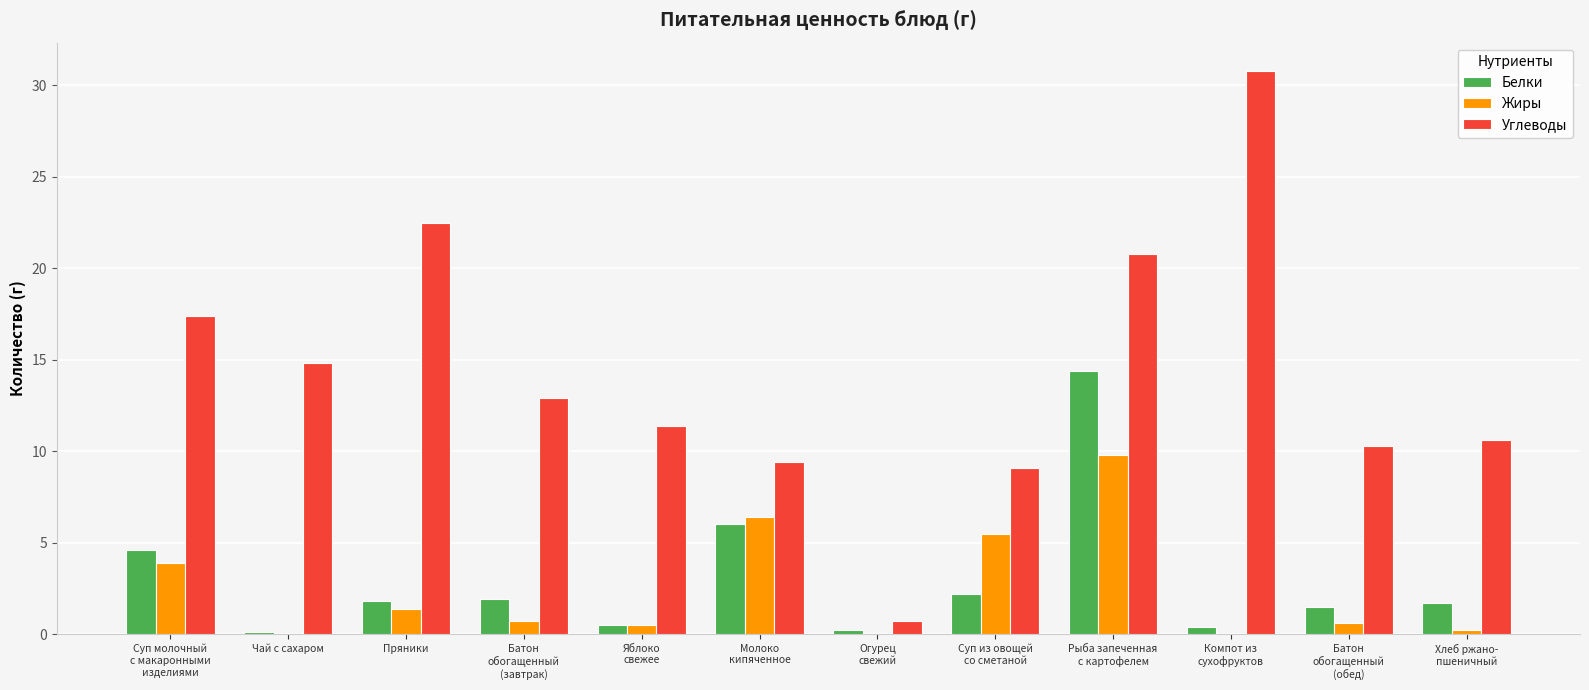

Count the number of categories in the chart.

12